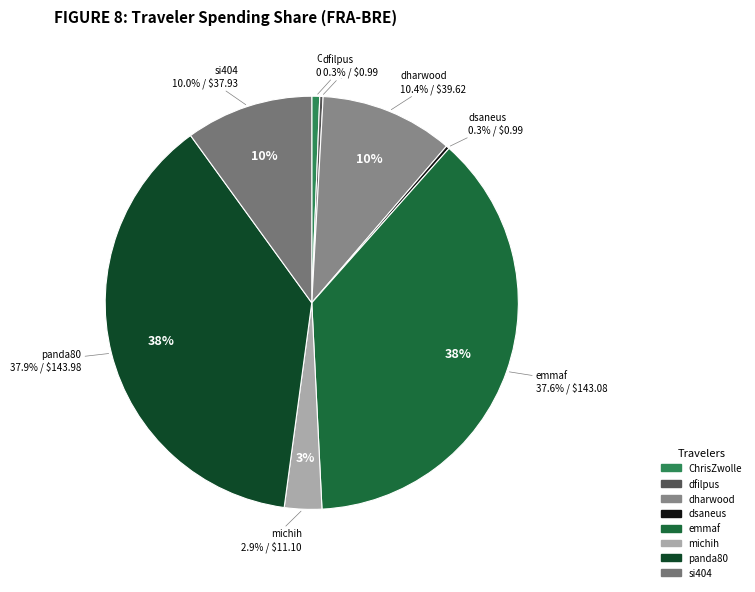

What is the change in value from emmaf to panda80?

+0.9